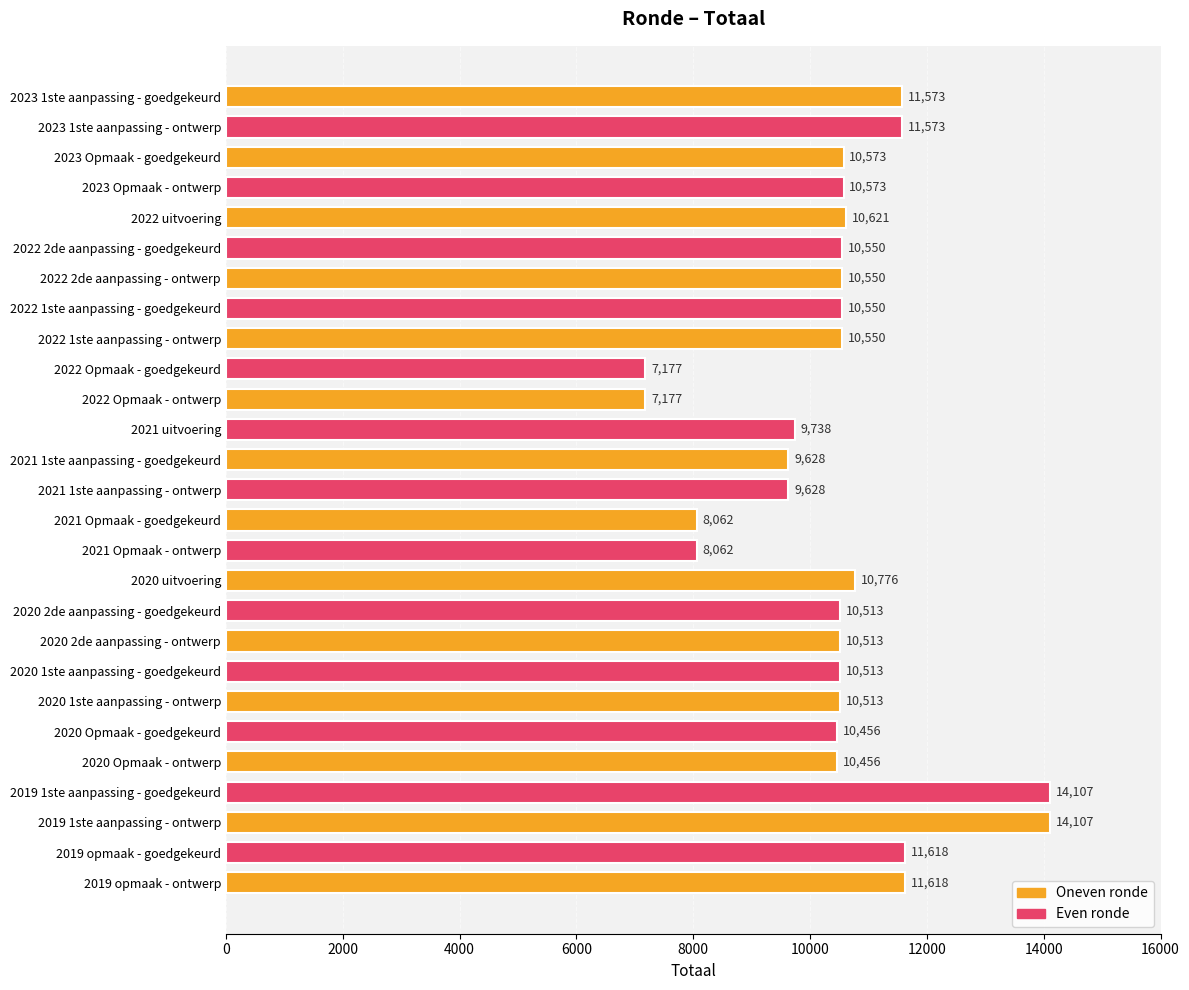

What is the average value?

10436